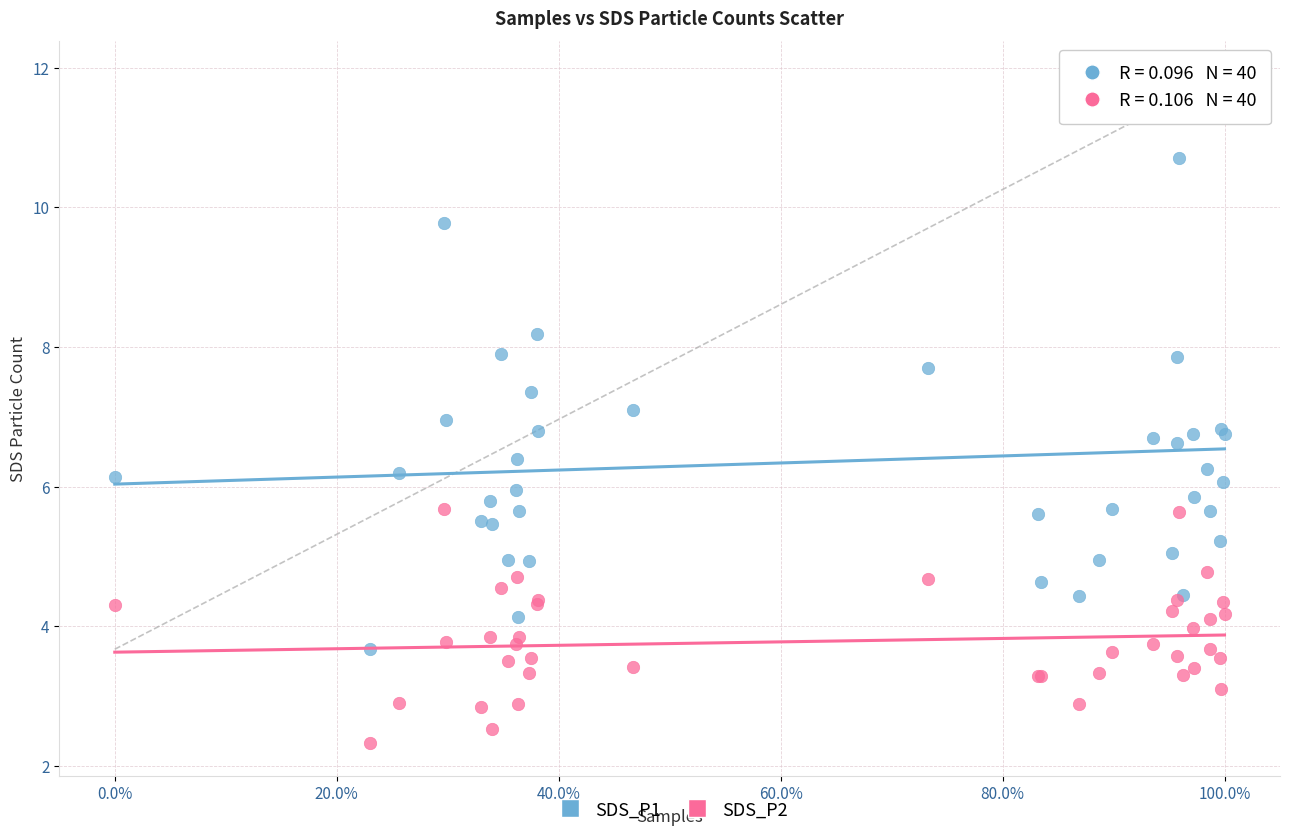

Which series reaches the maximum Y coordinate?

SDS_P1